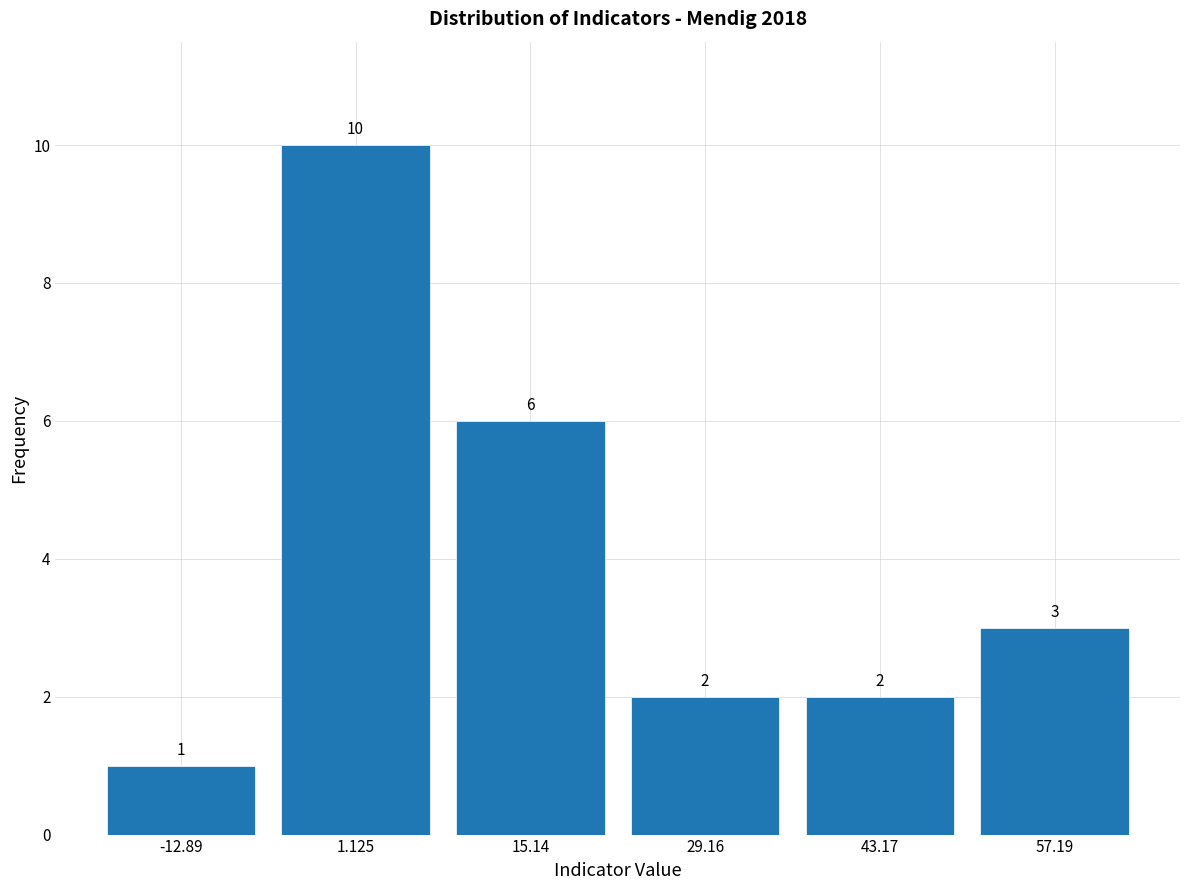

Which range on the x-axis has the tallest bar?

-6 to 8